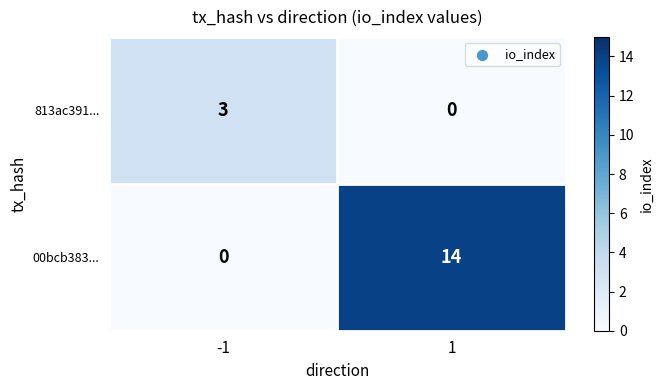

Reading left to right, what are all the values shown in this chart?

813ac391...: 3	0
00bcb383...: 0	14